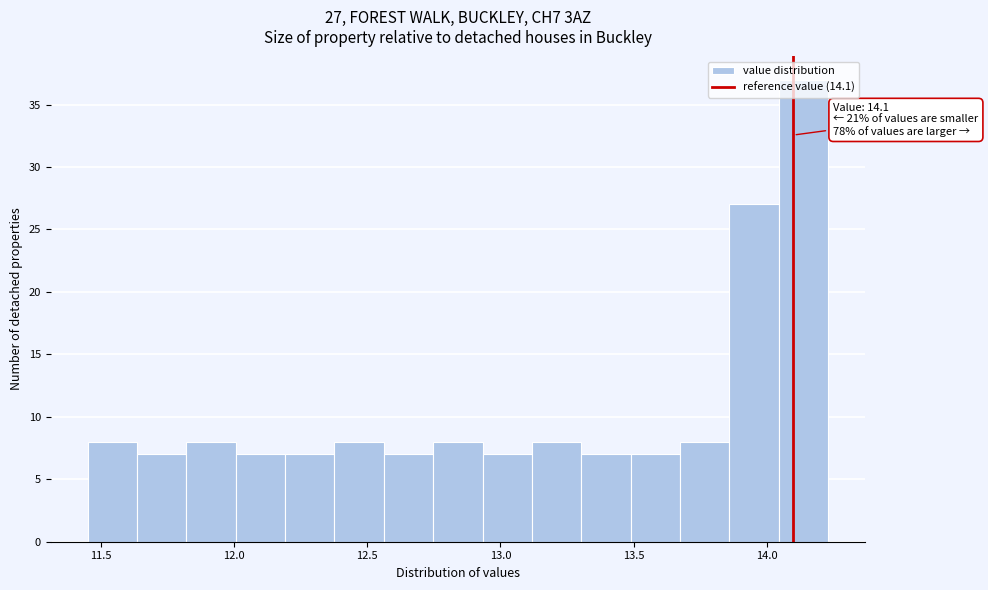

Read against the x-axis, roughly where is the centre of the tallest bar?

14.15